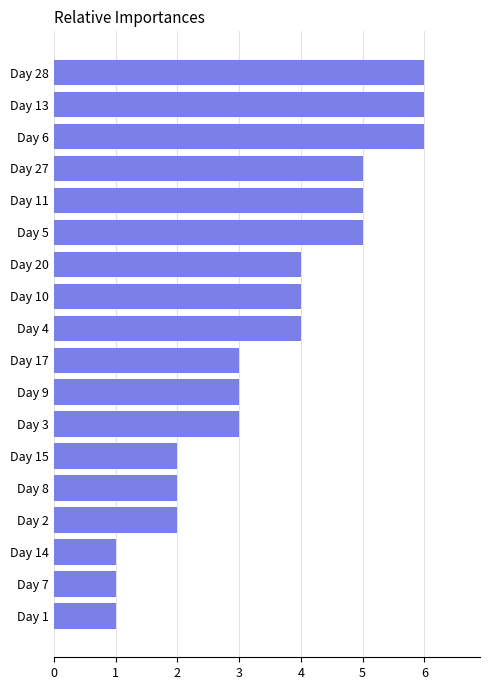

The chart shows a value of 3 at Day 3. True or false?

True